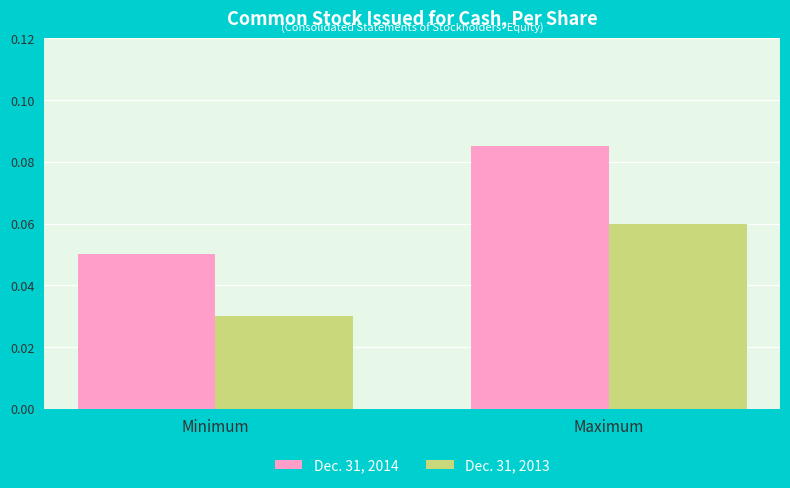

How many Dec. 31, 2014 values are between 0 and 1?

2